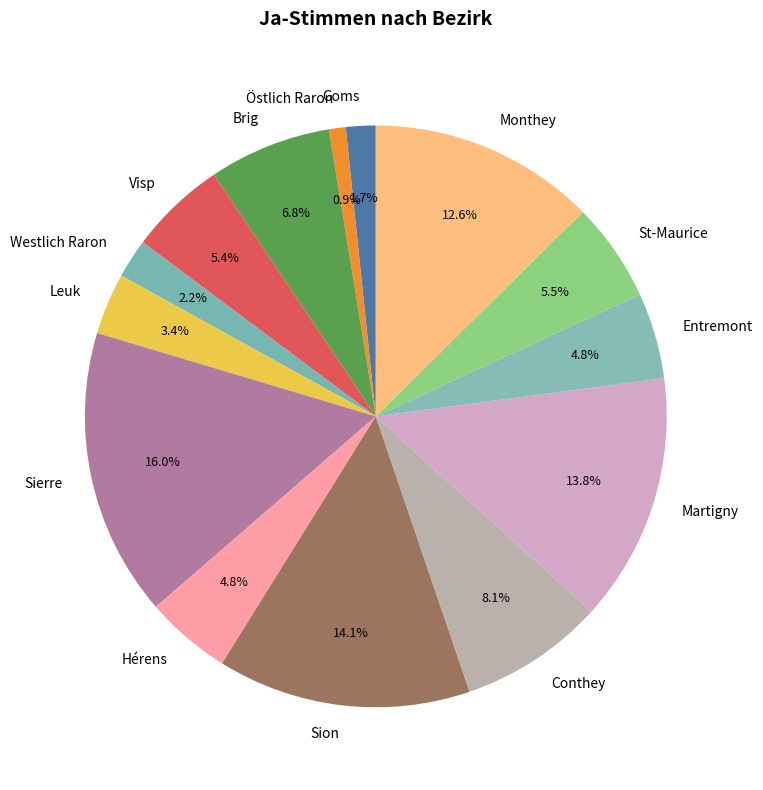

Which has a higher value, Sion or Leuk?

Sion